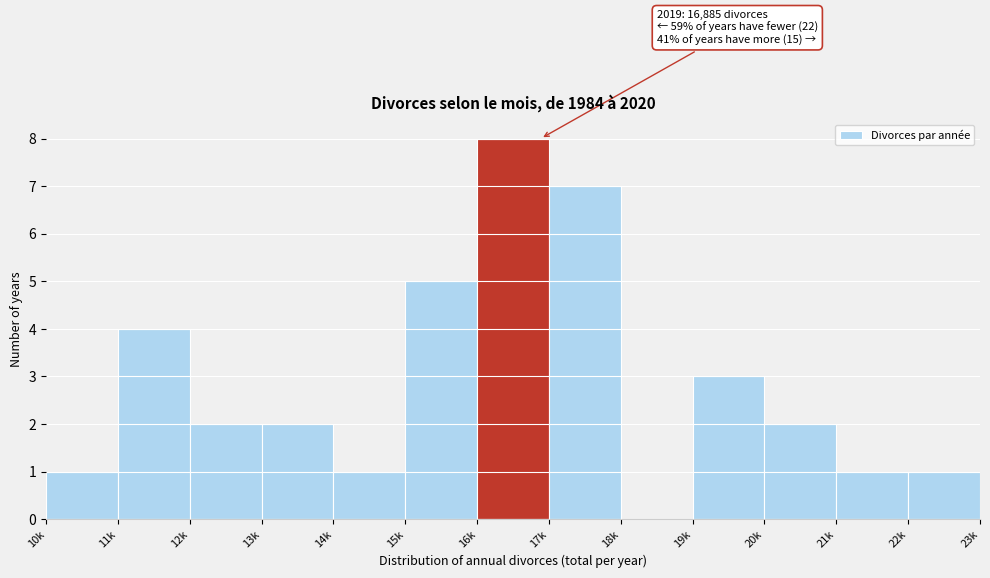

Reading left to right, transcribe all the data shown in this chart.

10k=1	11k=4	12k=2	13k=2	14k=1	15k=5	16k=8	17k=7	18k=0	19k=3	20k=2	21k=1	22k=1